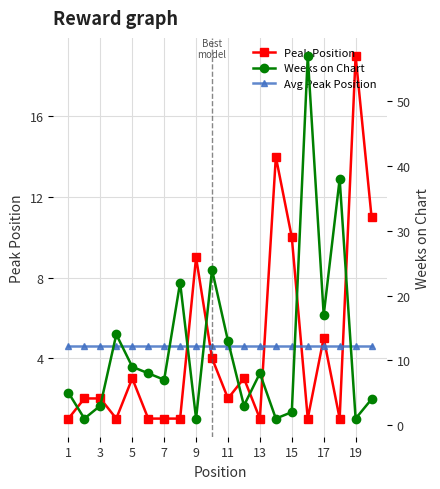

At which label does Avg Peak Position reach its minimum?

1